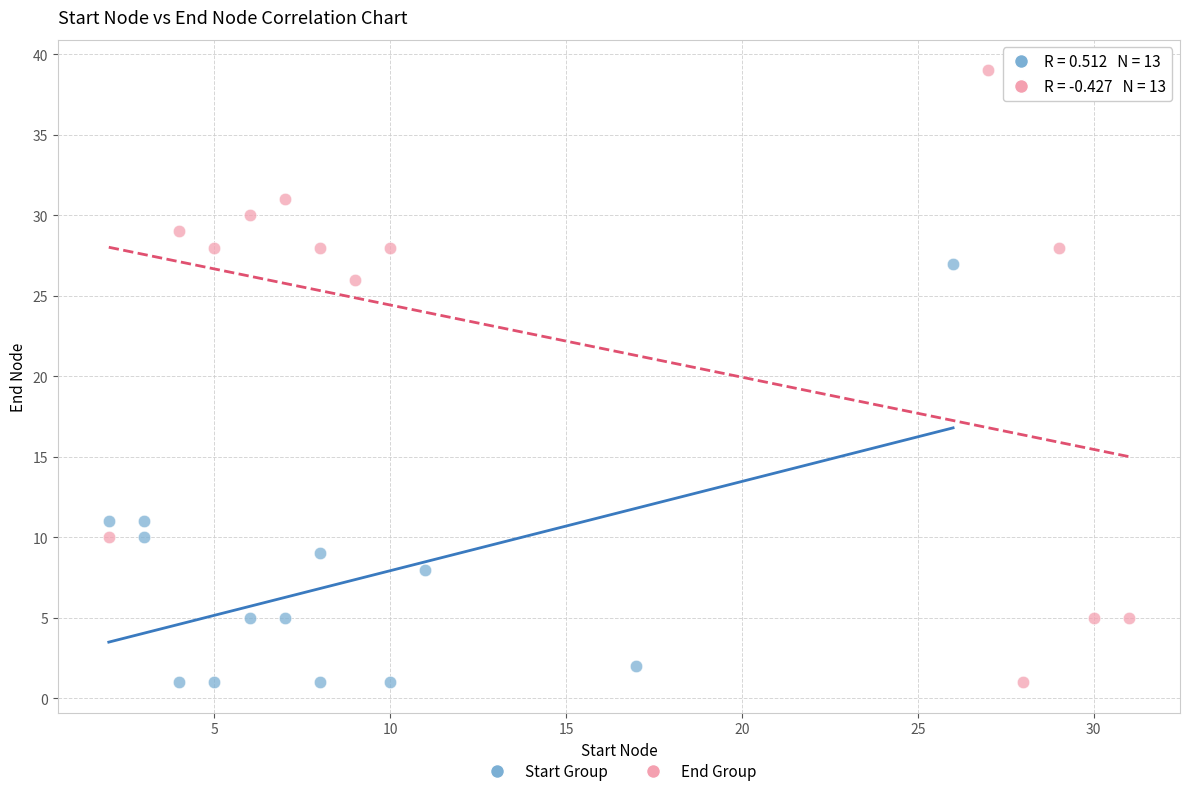

Which series has the widest spread of Y values?

End Group